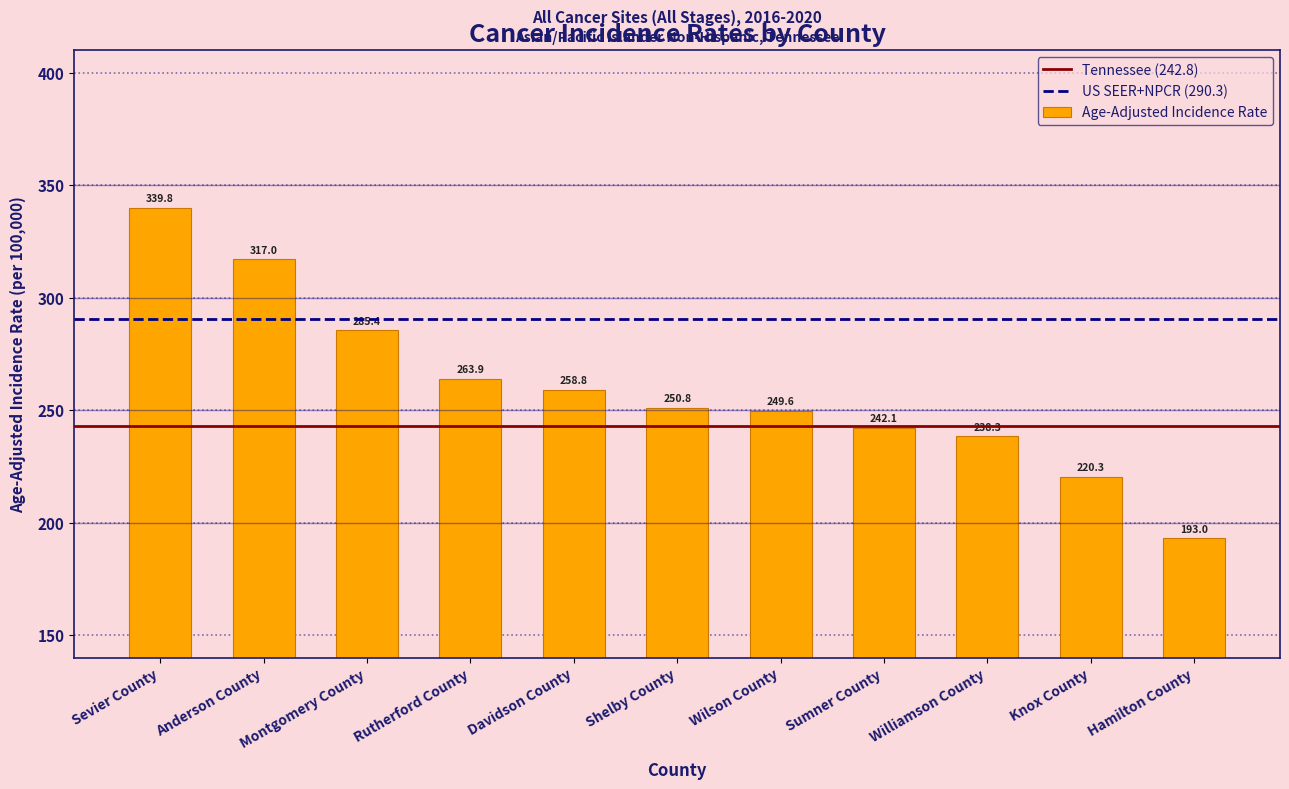

Is it true that the value at Williamson County is 238.3?

True